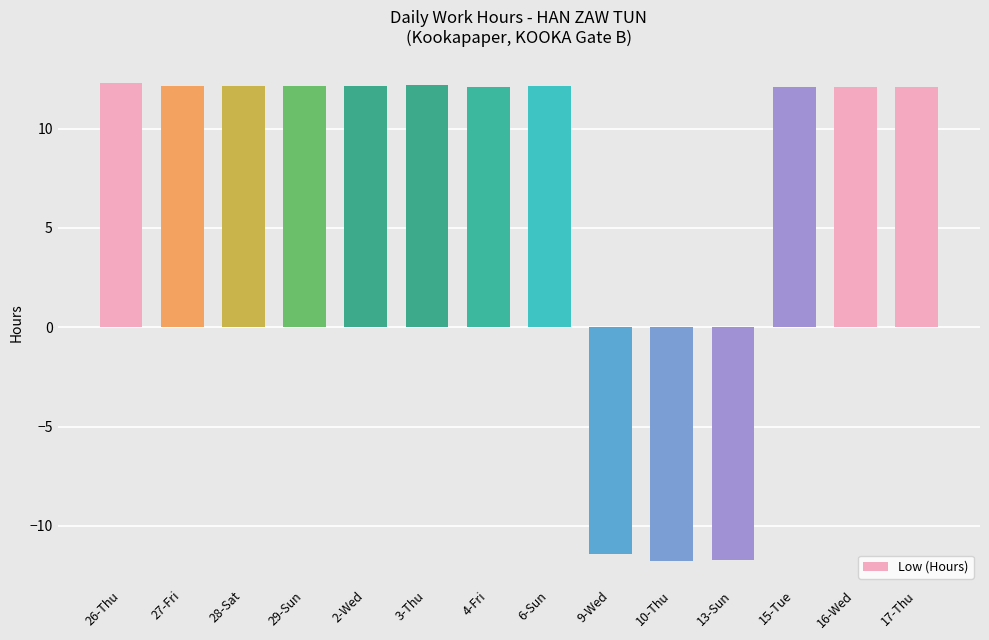

The value at 17-Thu is 12.1. True or false?

True